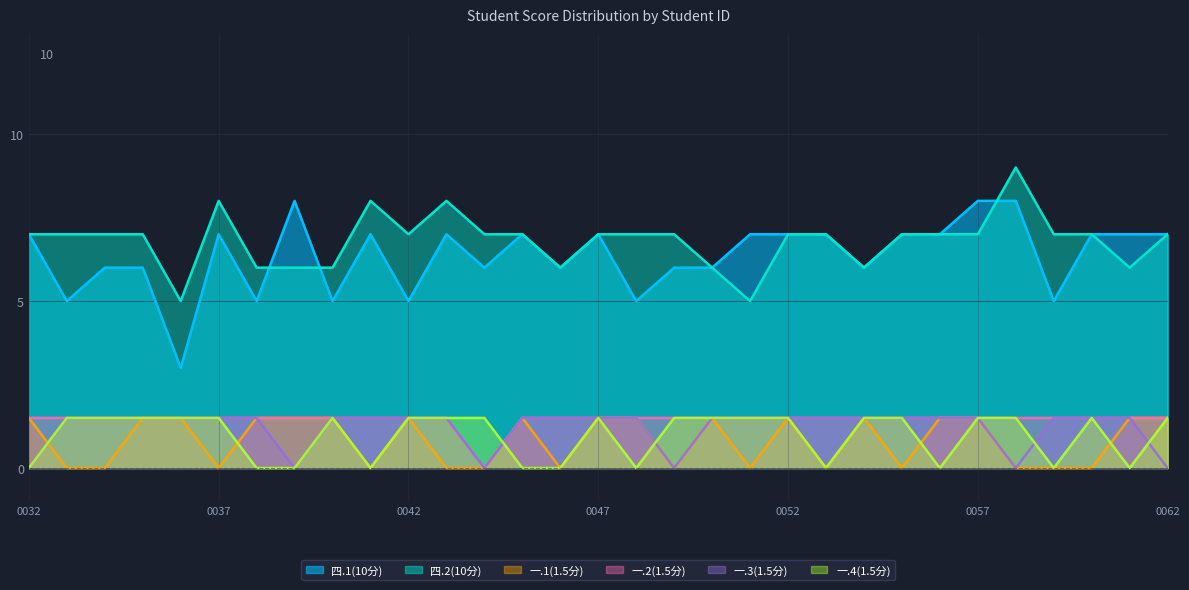

What is the value of the 一.1(1.5分) point at the 19th from the left?

1.5